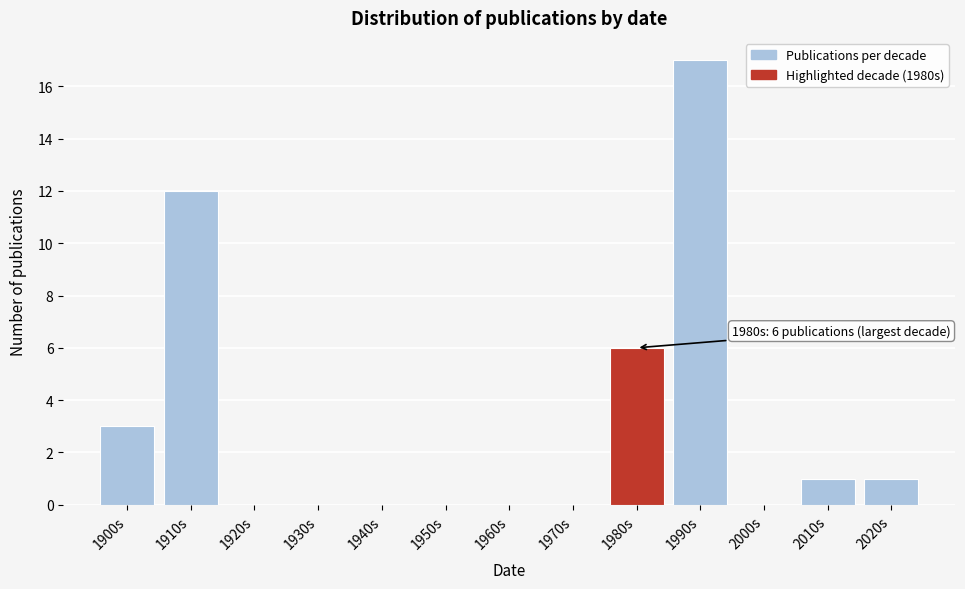

Reading right to left, list all the values displayed in this chart.

2020s=1	2010s=1	2000s=0	1990s=17	1980s=6	1970s=0	1960s=0	1950s=0	1940s=0	1930s=0	1920s=0	1910s=12	1900s=3